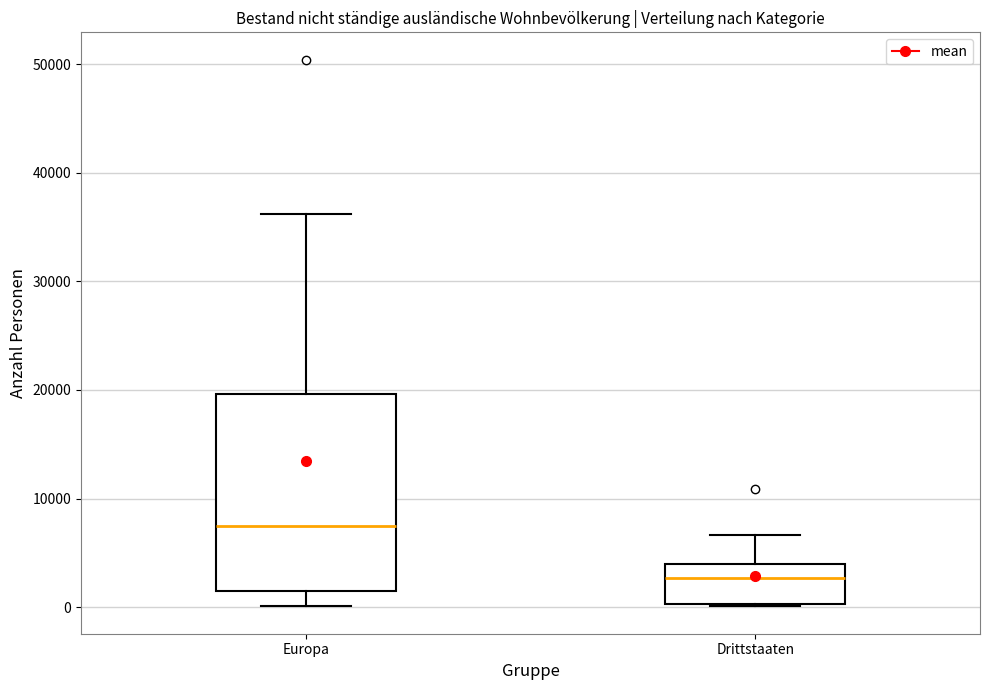

Reading left to right, transcribe this box plot: for each box, give where its median line is, the range the box spans, and where its two whiskers end, as read against the y-axis. The values are not printed on the chart, so give them approximately, as read against the axis.

Europa: median 7000, box 2000 to 20000, whiskers 0 to 36000
Drittstaaten: median 3000, box 0 to 4000, whiskers 0 to 7000